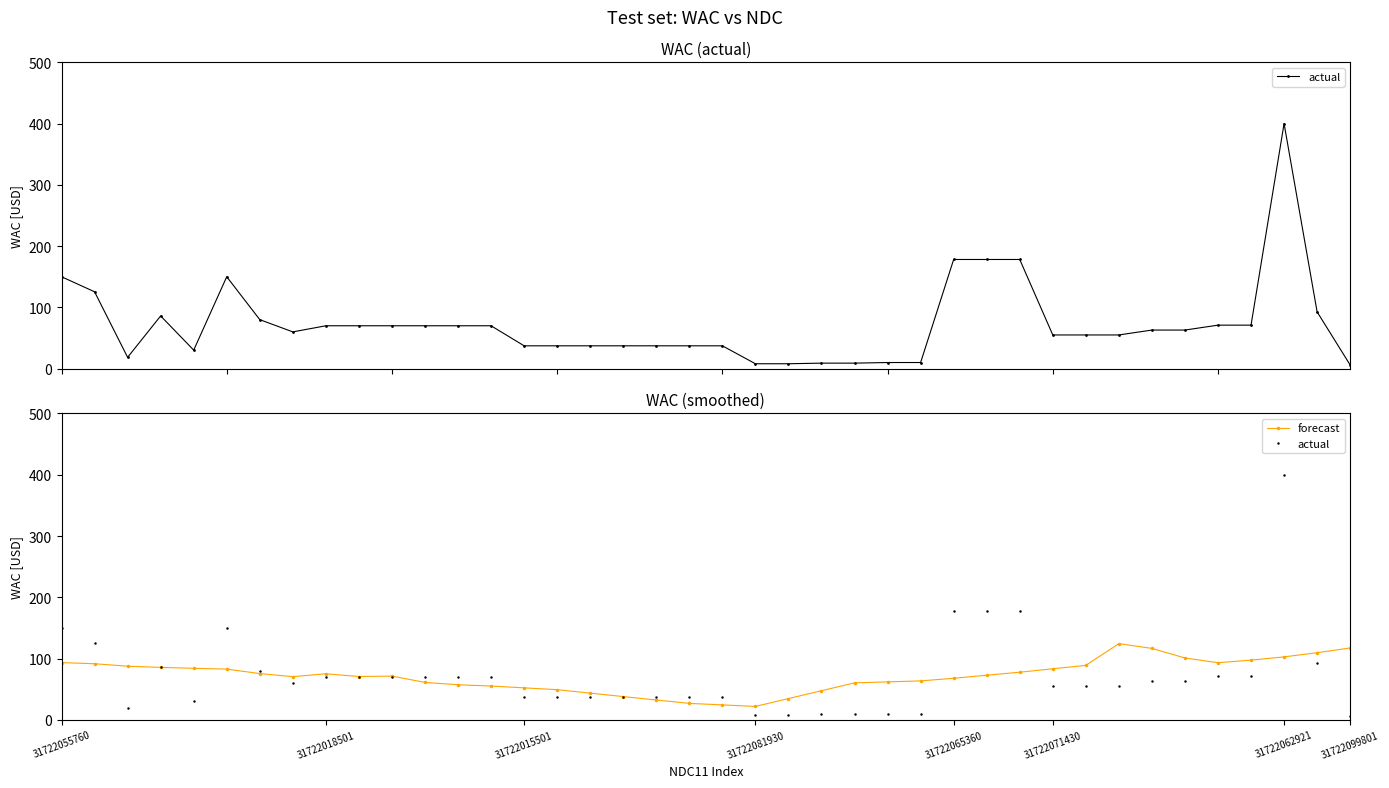

How many data points in forecast are less than 72?

20